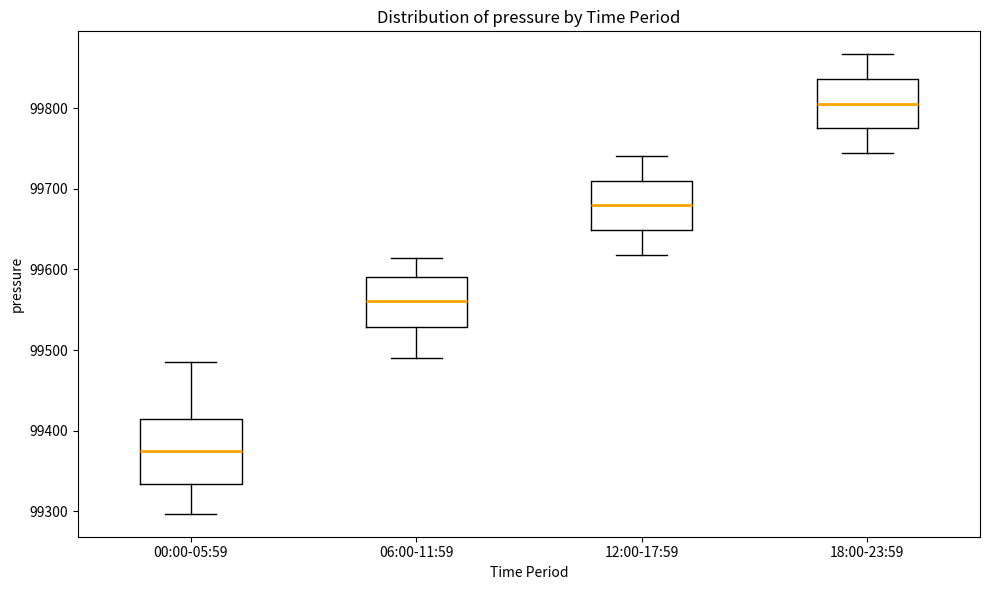

Which box has the highest median line?

18:00-23:59